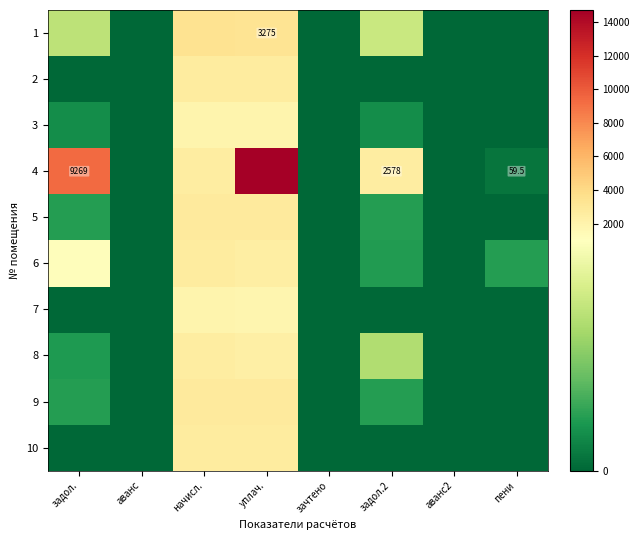

Between аванс and задол.2, which is larger?

задол.2